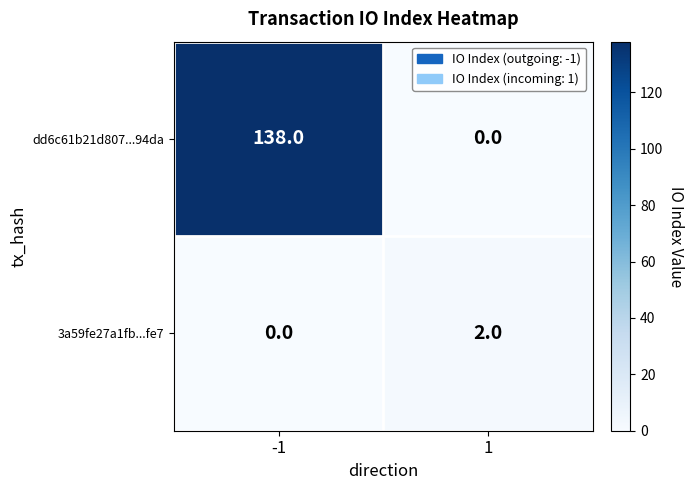

How many distinct data groups are displayed?

2